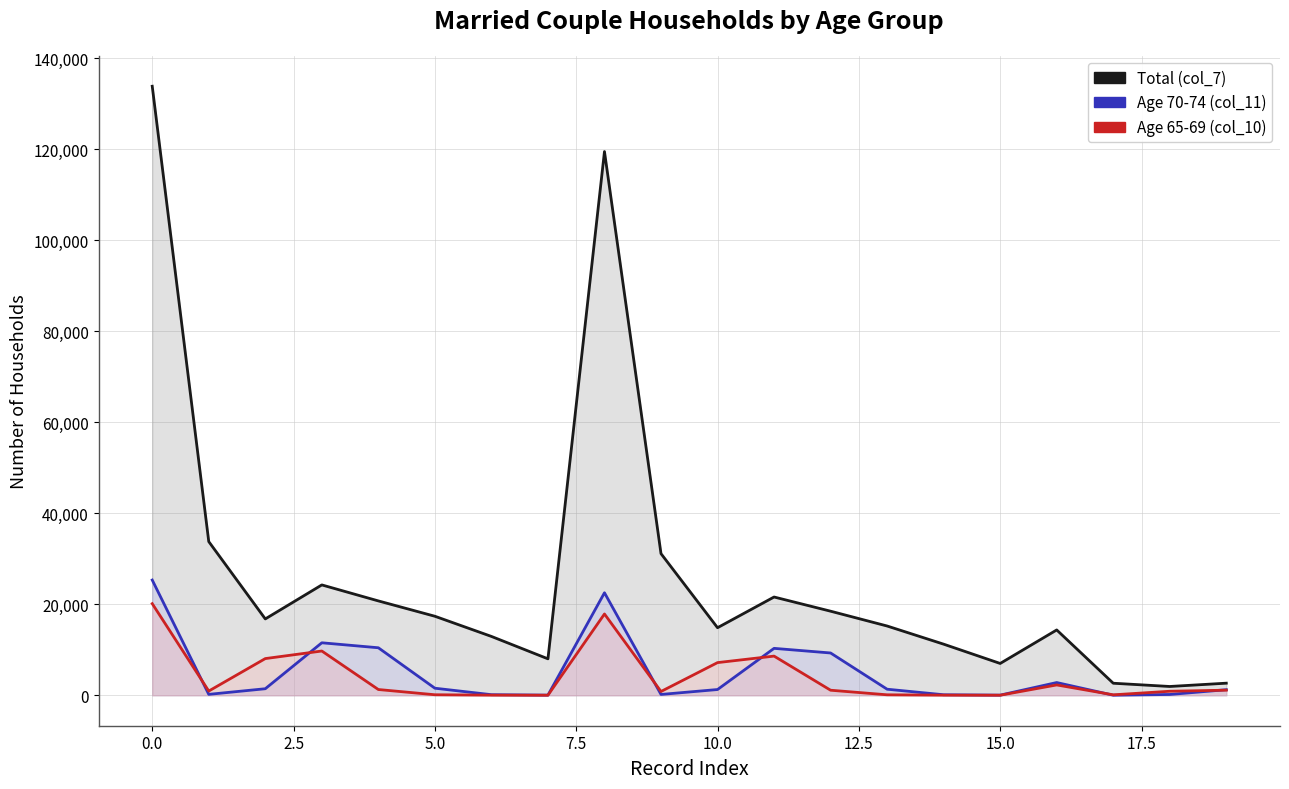

Is it true that Total (col_7) equals 14852 at 10?

True